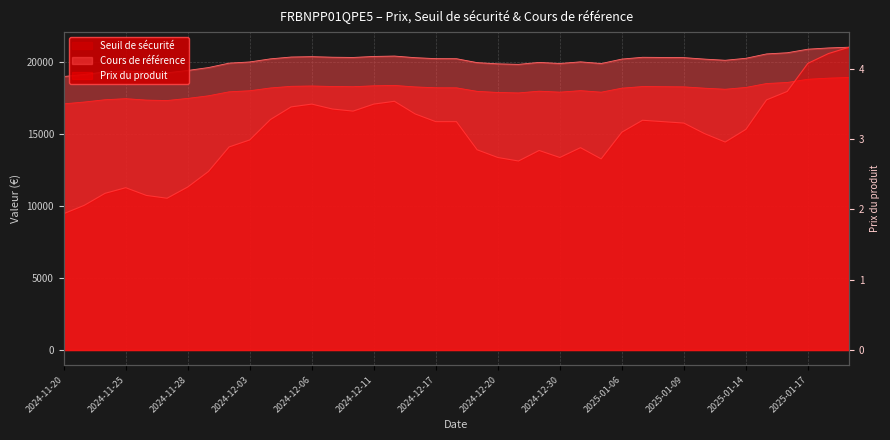

What is the maximum value shown in the chart?

21042.0